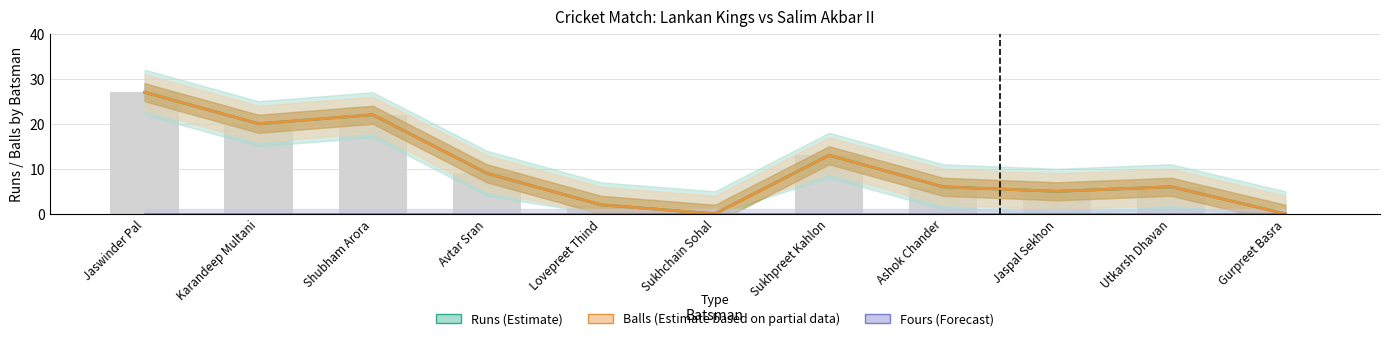

Rank the categories by Fours (Forecast) value from lowest to highest.

Jaswinder Pal, Karandeep Multani, Shubham Arora, Avtar Sran, Lovepreet Thind, Sukhchain Sohal, Sukhpreet Kahlon, Ashok Chander, Jaspal Sekhon, Utkarsh Dhavan, Gurpreet Basra